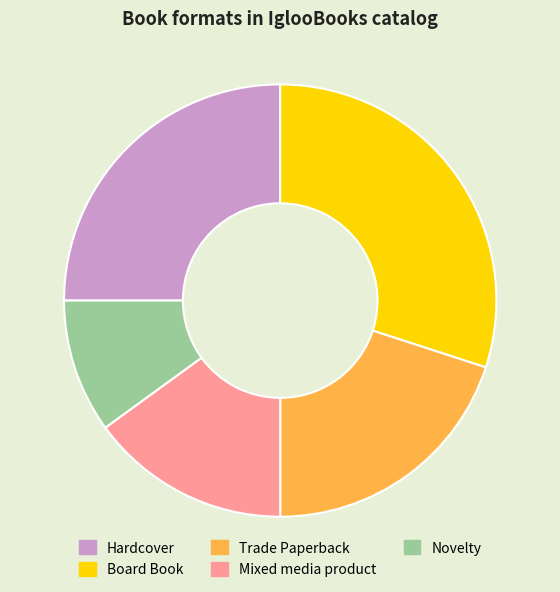

Count the number of slices in the pie.

5